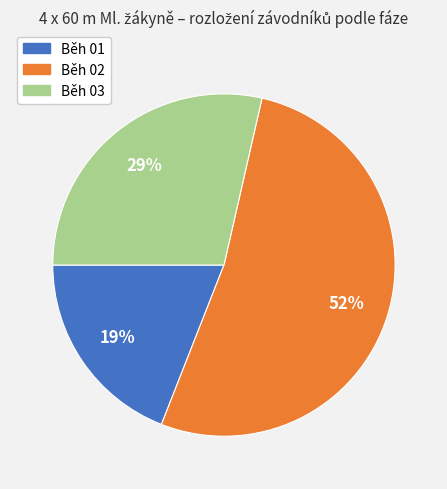

How many slices are in this pie chart?

3